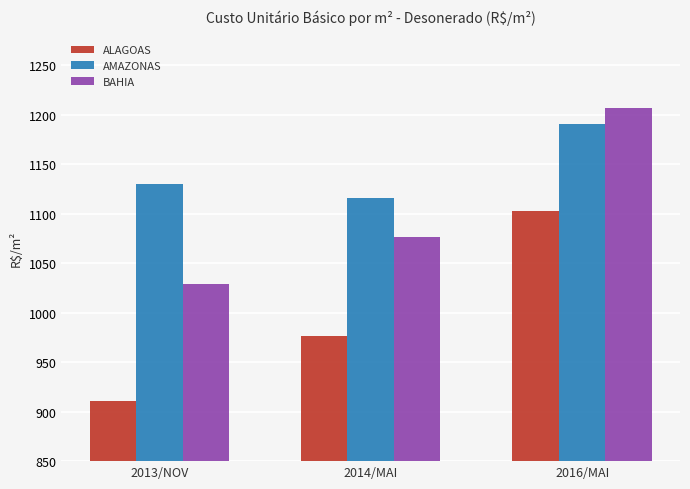

What is the difference between the maximum and minimum values in the AMAZONAS series?

74.6